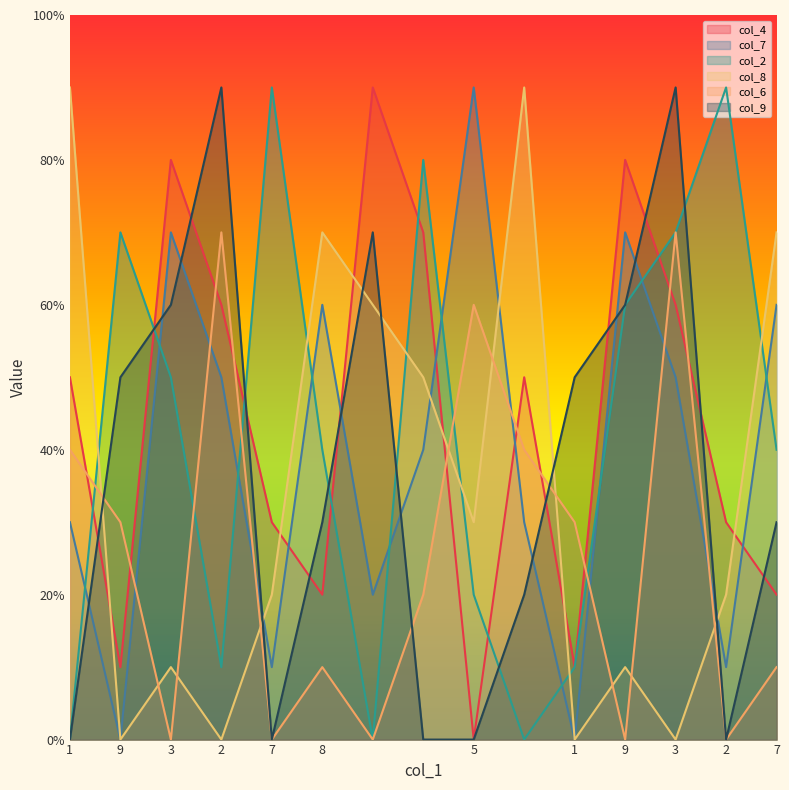

Which category has the highest value in the col_6 series?

2